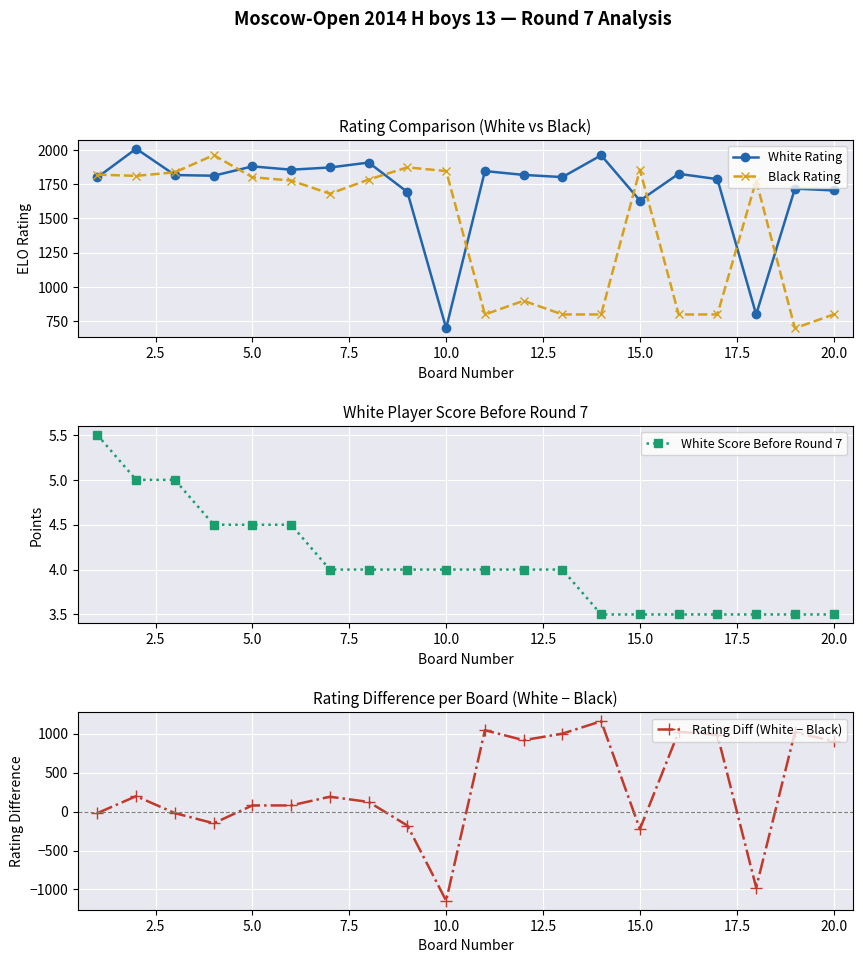

What is the minimum value for Black Rating?

700